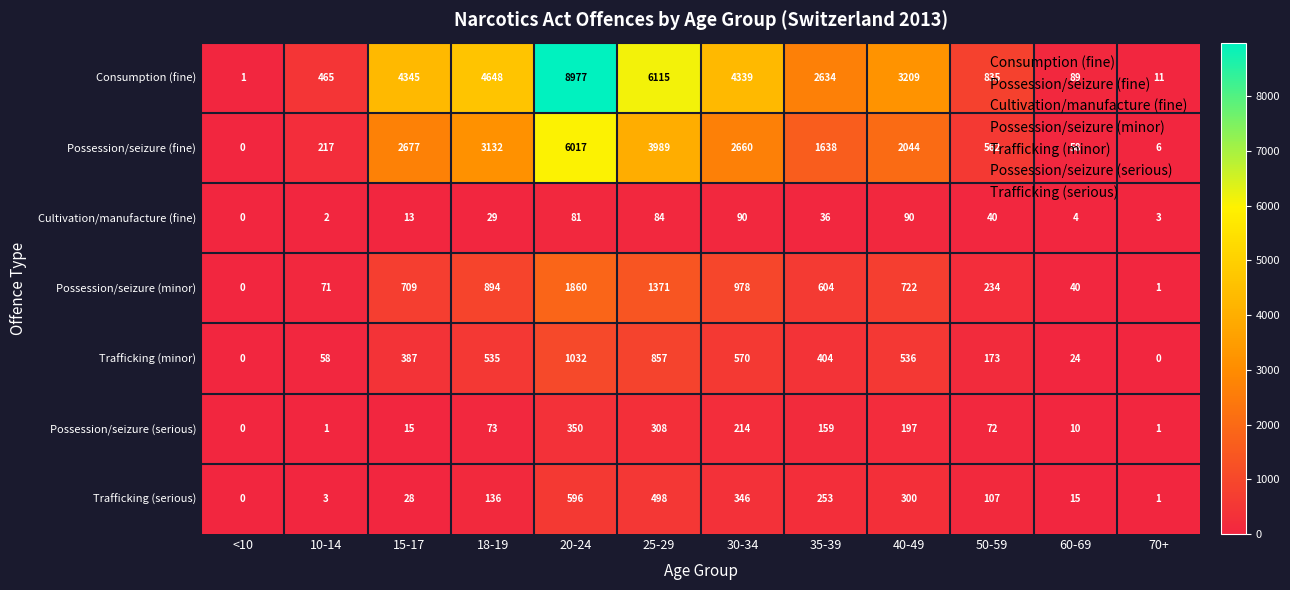

The Trafficking (serious) series shows 189 at 18-19. True or false?

False